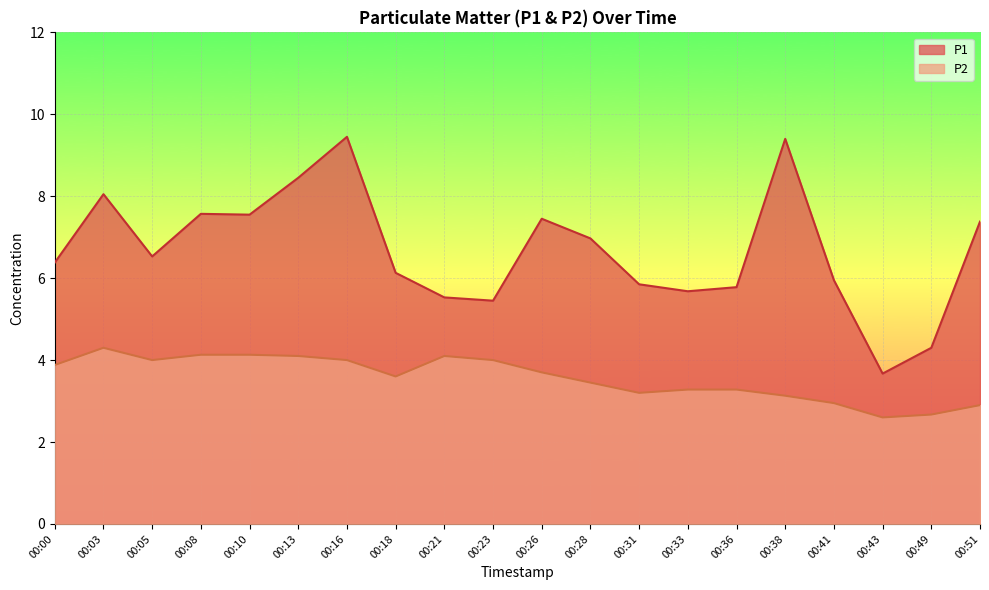

Which series has the largest total across all categories?

P1